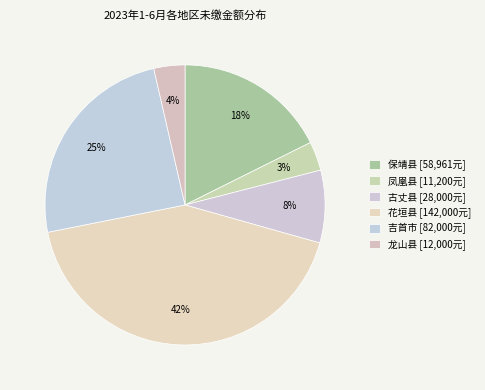

Count the number of slices in the pie.

6